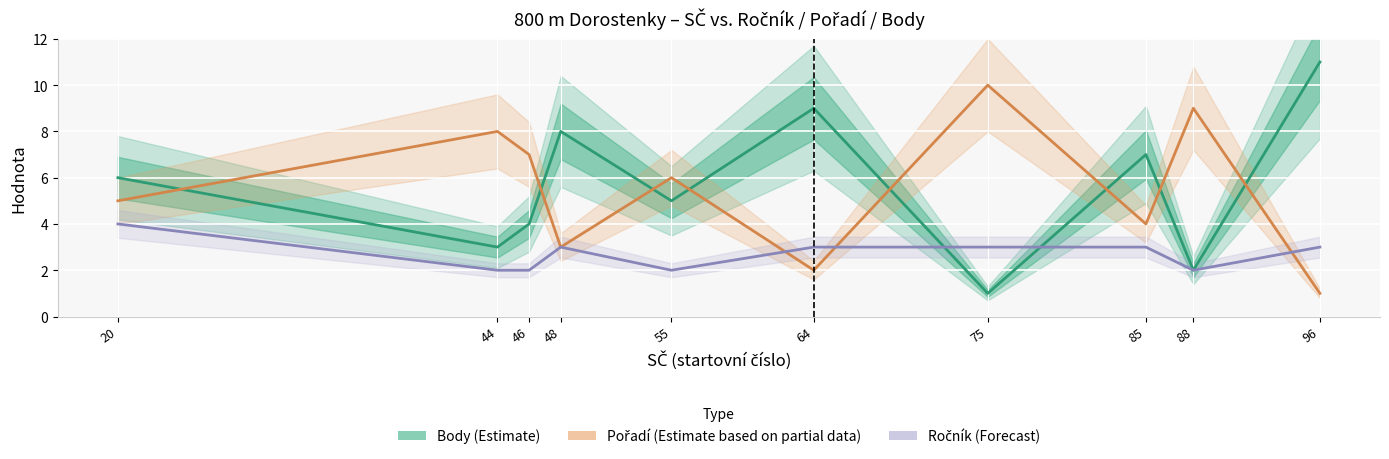

How many intersections are there between Pořadí (Estimate based on partial data) and Body (Estimate)?

8